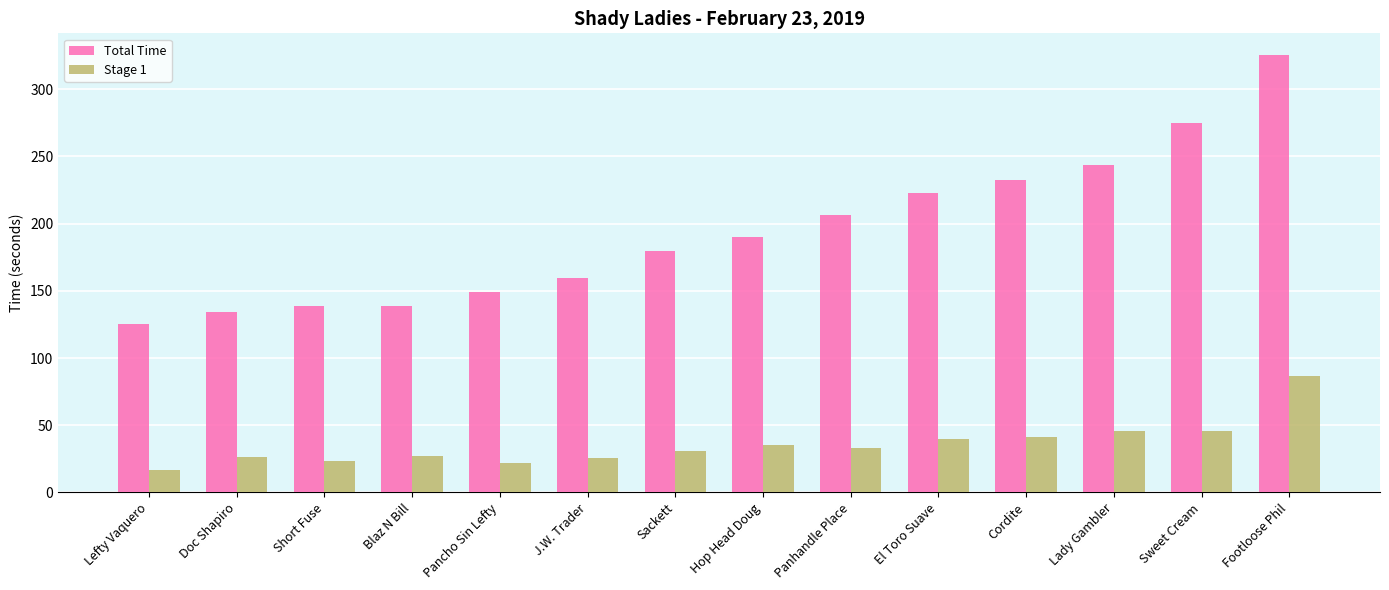

Rank the series at Footloose Phil from lowest to highest value.

Stage 1, Total Time